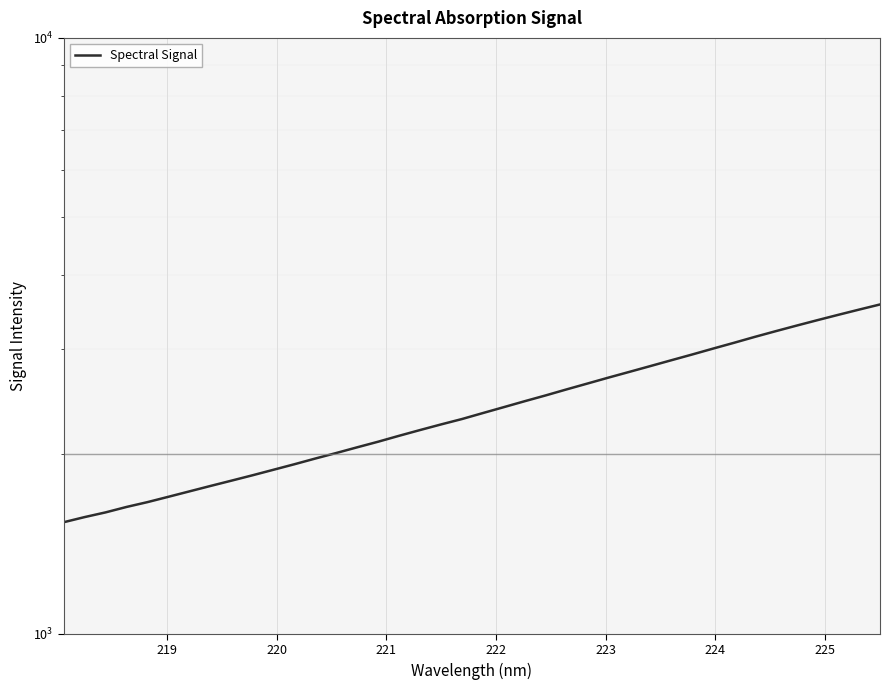

Does the chart display data point markers on the line(s)?

No